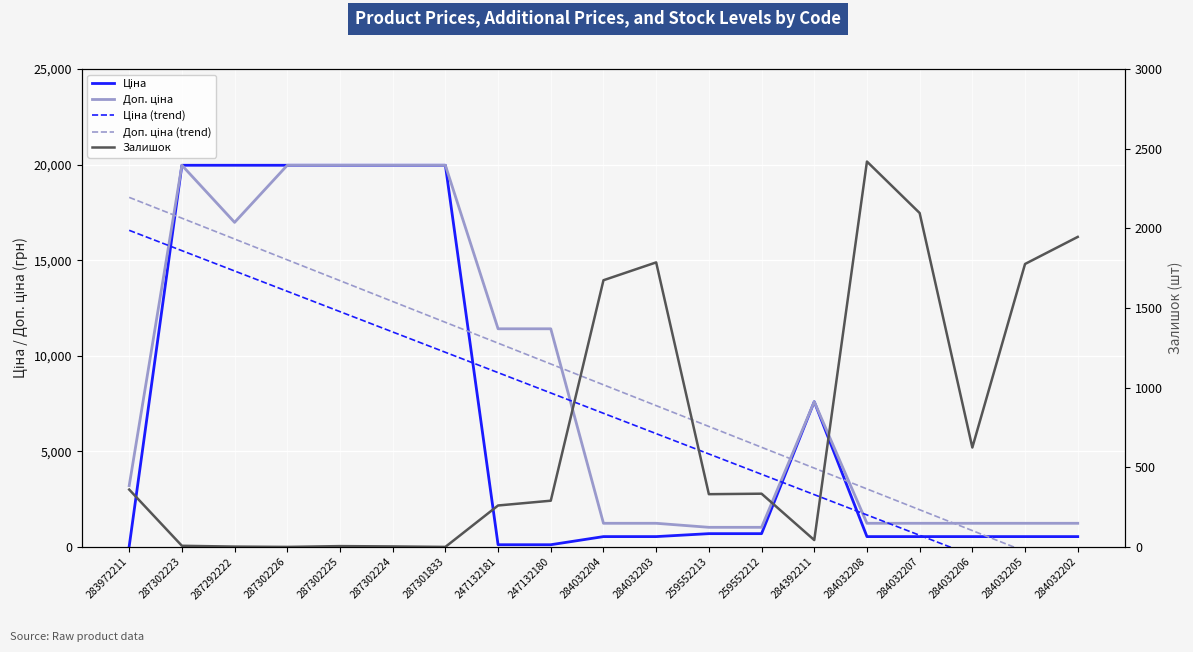

Is the value of Залишок at 284032204 greater than the value of Доп. ціна at 287292222?

No